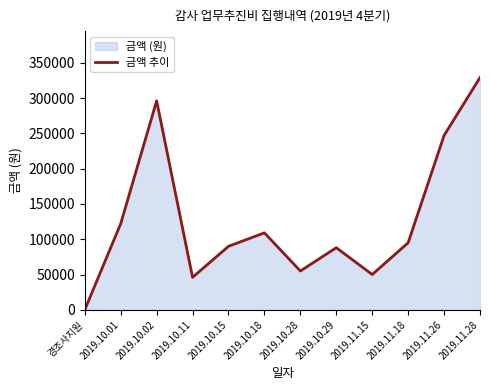

What is the difference between the maximum and minimum values?

329000